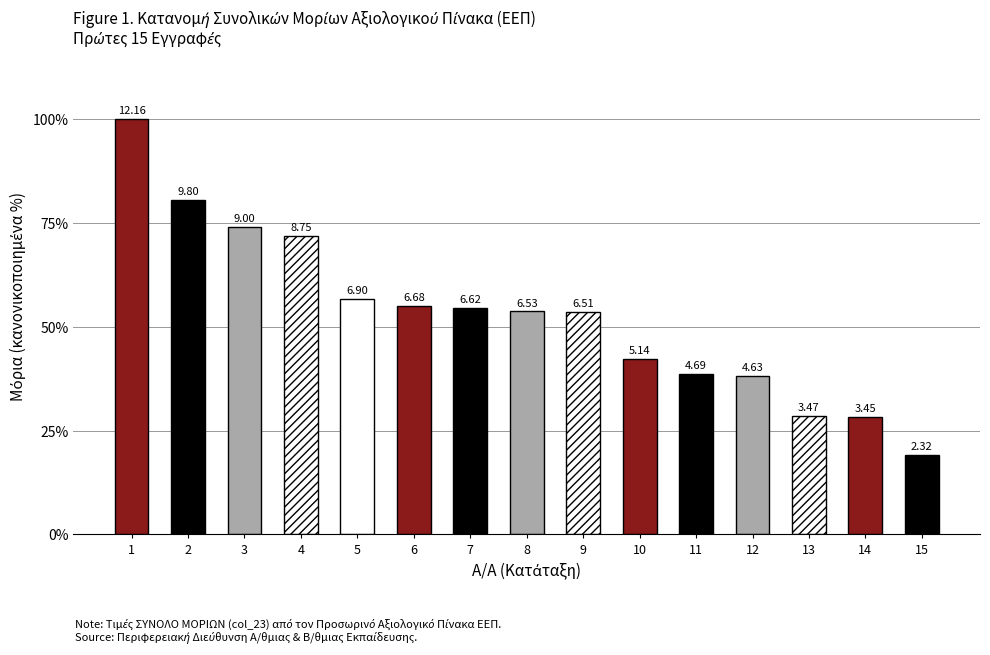

Are the bars horizontal?

No